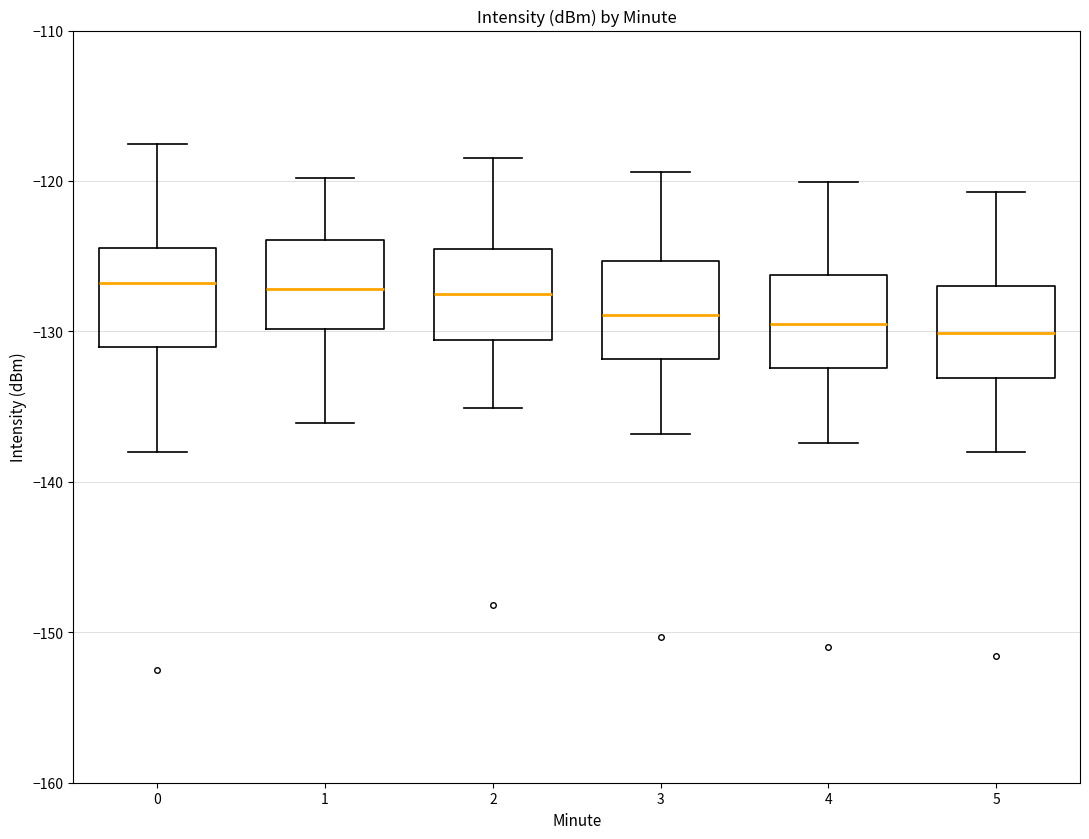

Reading left to right, read every box against the y-axis: the position of its median line, the range the box covers, and the ends of its whiskers. The values are not printed on the chart, so give them approximately, as read against the axis.

0: median -127, box -131 to -124, whiskers -138 to -118
1: median -127, box -130 to -124, whiskers -136 to -120
2: median -127, box -131 to -125, whiskers -135 to -118
3: median -129, box -132 to -125, whiskers -137 to -119
4: median -129, box -132 to -126, whiskers -137 to -120
5: median -130, box -133 to -127, whiskers -138 to -121